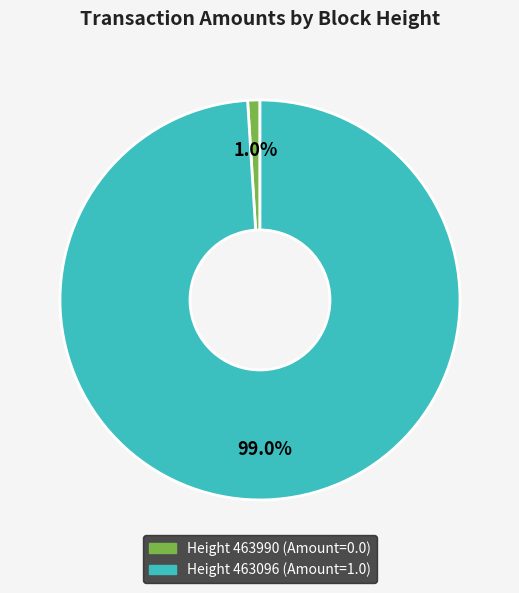

Is there any slice that represents more than half of the pie?

Yes